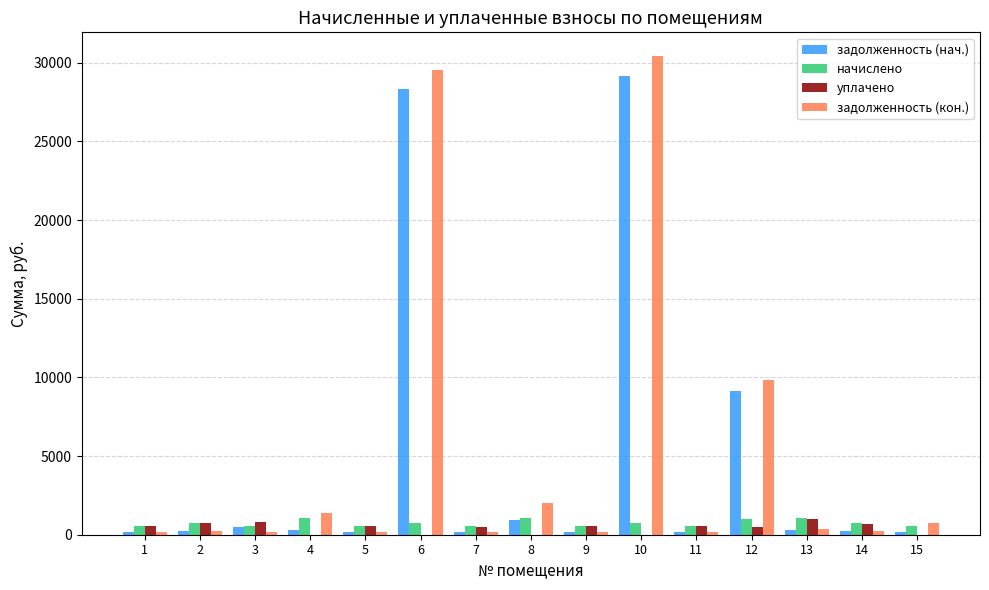

What value does the задолженность (нач.) series have at 14?

213.6